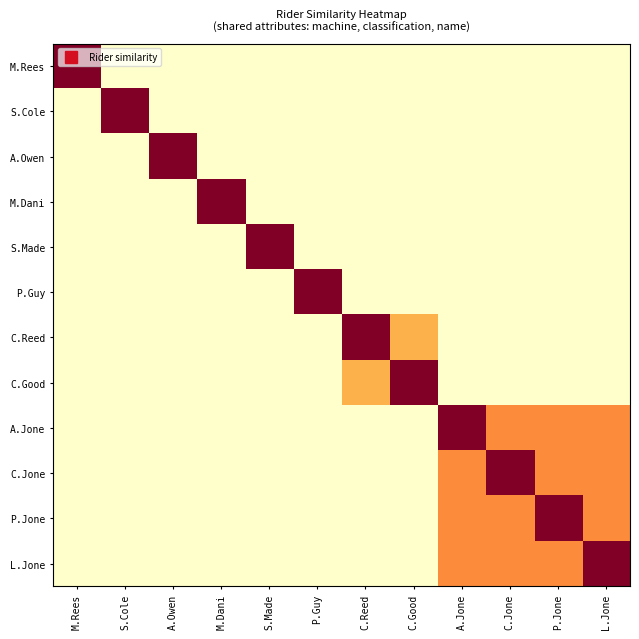

Which has a higher value, M.Rees or M.Dani?

M.Rees